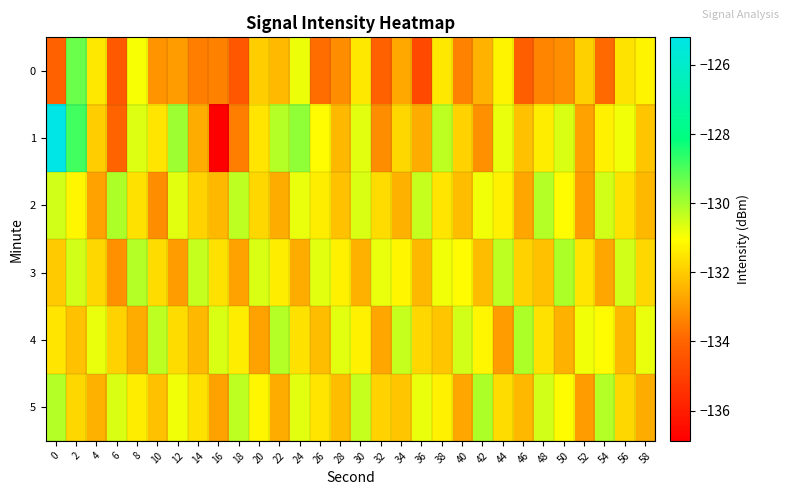

How many distinct data groups are displayed?

6